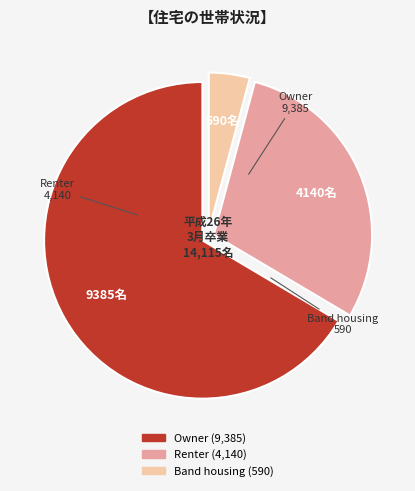

Which has a higher value, Owner or Renter?

Owner